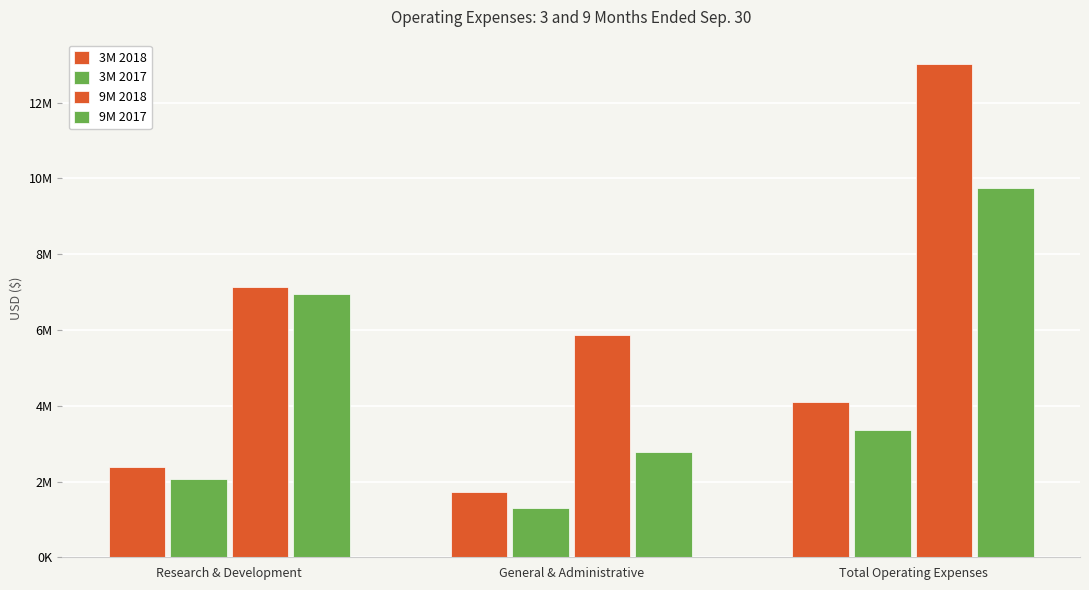

What is the sum of the 9M 2017 values at Total Operating Expenses and General & Administrative?

12533664